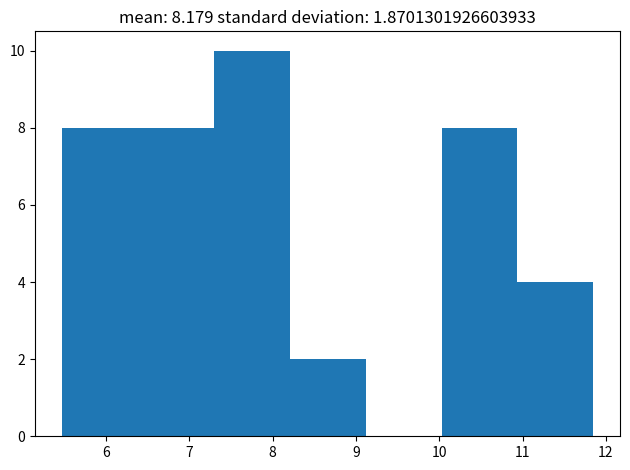

Reading left to right, transcribe this chart: for each bar, give the range it covers on the x-axis and its height. Neither the bar edges nor the heights are printed on the chart, so give them approximately, as read against the axes.

5.5 to 6.4: 8
6.4 to 7.3: 8
7.3 to 8.2: 10
8.2 to 9.1: 2
9.1 to 10.0: 0
10.0 to 10.9: 8
10.9 to 11.9: 4